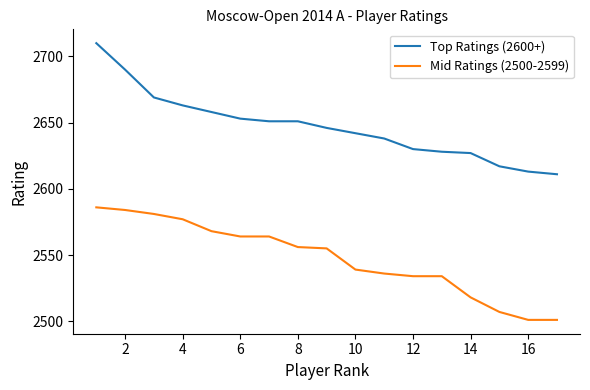

What is the difference between the maximum and minimum values in the Top Ratings (2600+) series?

99